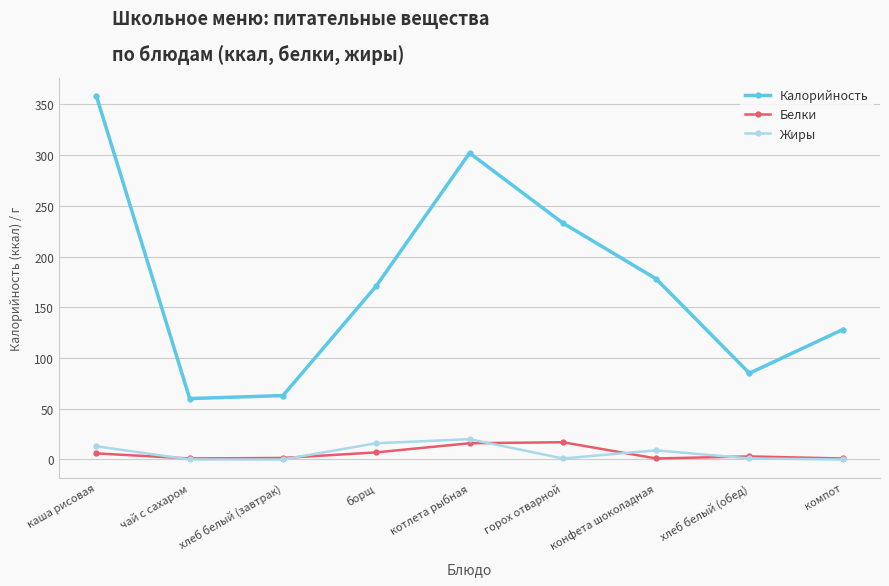

How many data points in Белки are less than 3?

4